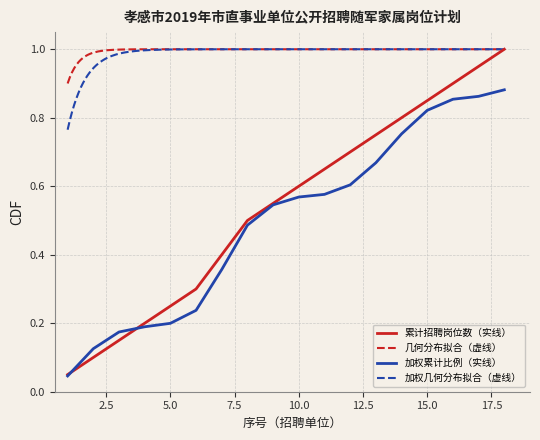

Does the chart display data point markers on the line(s)?

No